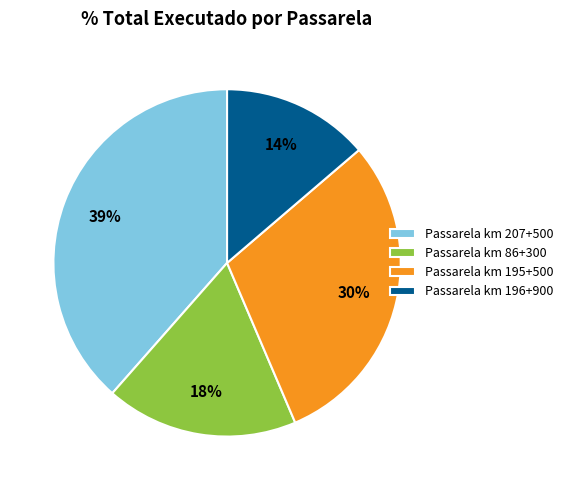

True or false: Passarela km 207+500 accounts for 39% of the total.

True